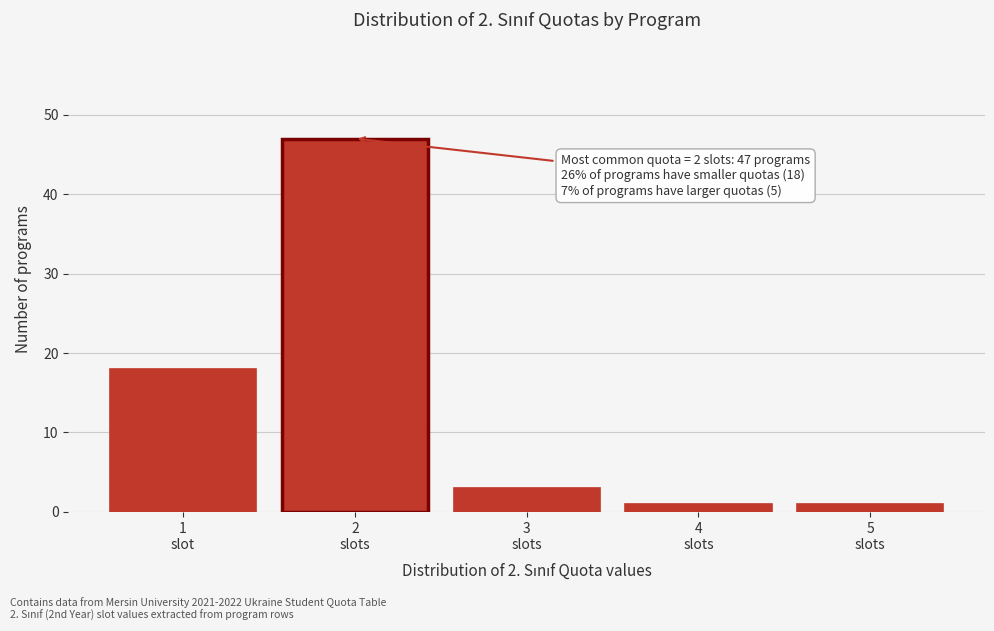

Reading left to right, extract all data points from this chart.

18	47	3	1	1